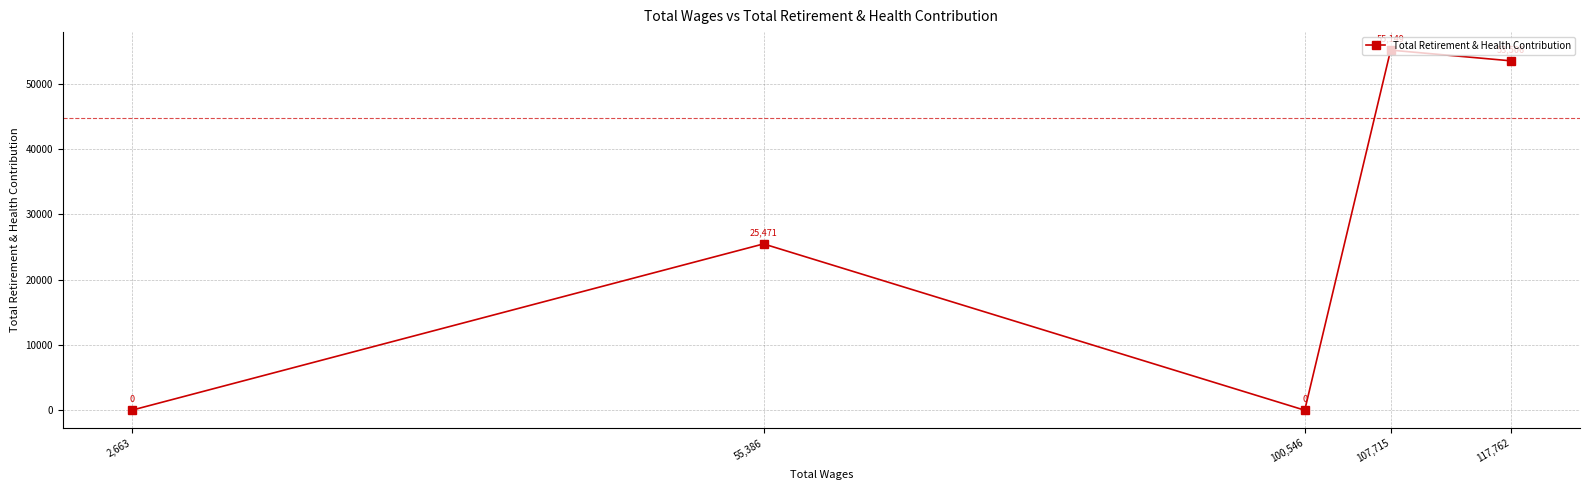

List the labels in order of value, largest first.

107,715, 117,762, 55,386, 100,546, 2,663